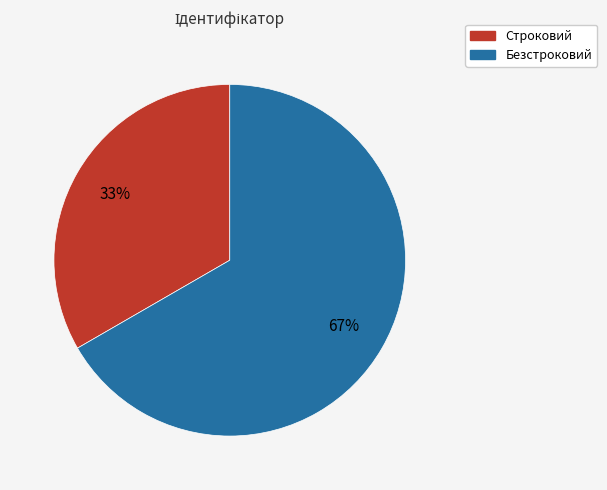

Combined, do Безстроковий and Строковий account for over 50%?

Yes